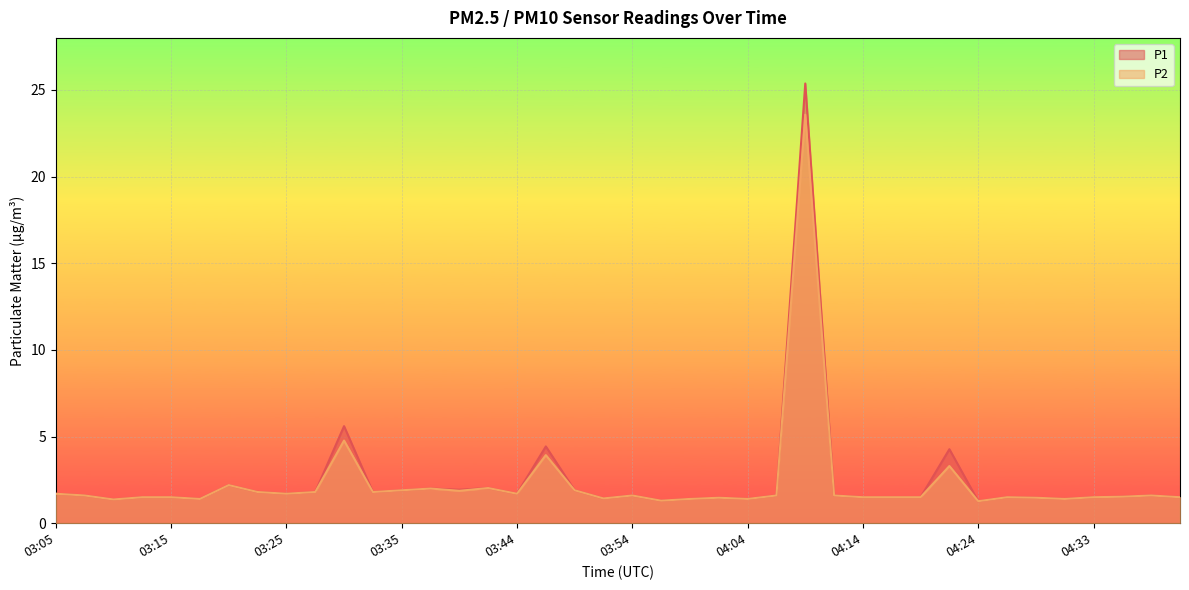

At which category does P1 reach its first local valley?

03:10